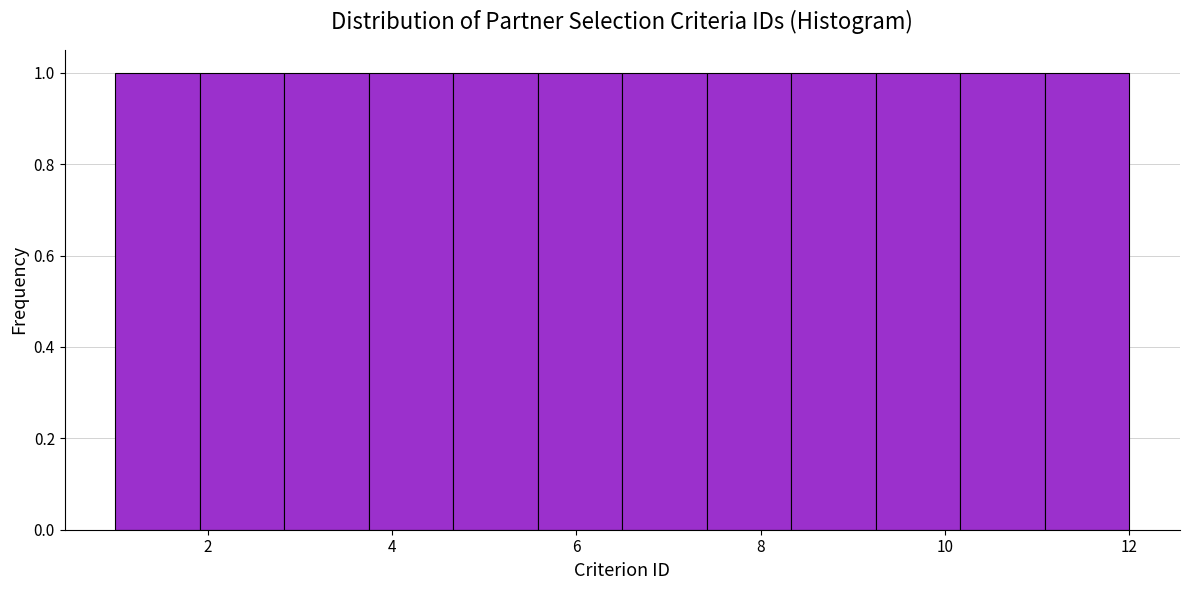

Reading left to right, list every bar in this chart as the range it spans on the x-axis followed by its height. Neither the bar edges nor the heights are printed on the chart, so give them approximately, as read against the axes.

1.0 to 2.0: 1
2.0 to 2.8: 1
2.8 to 3.8: 1
3.8 to 4.6: 1
4.6 to 5.6: 1
5.6 to 6.6: 1
6.6 to 7.4: 1
7.4 to 8.4: 1
8.4 to 9.2: 1
9.2 to 10.2: 1
10.2 to 11.0: 1
11.0 to 12.0: 1